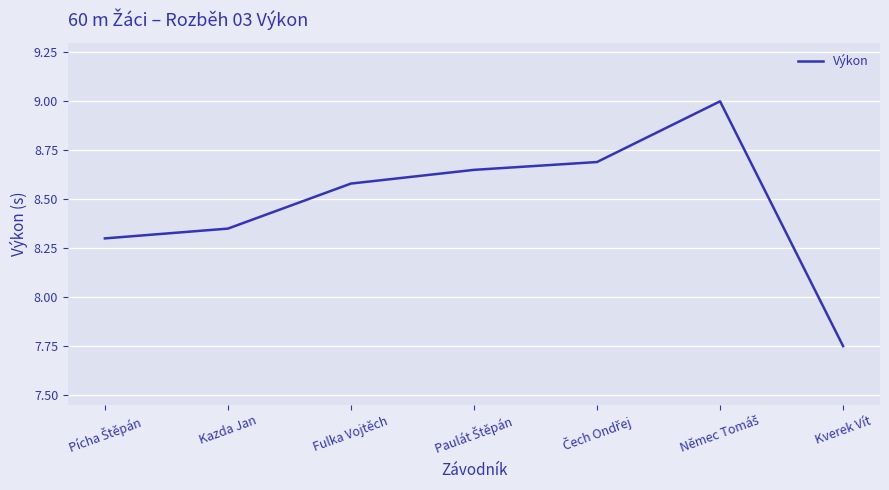

Is this an area chart (filled region under the line)?

No